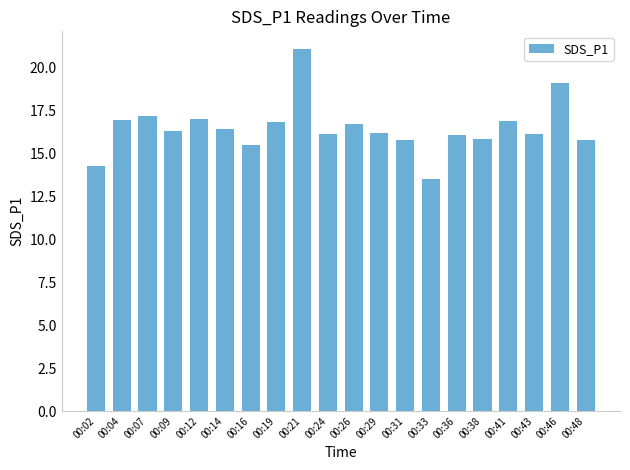

Does the chart contain any negative values?

No